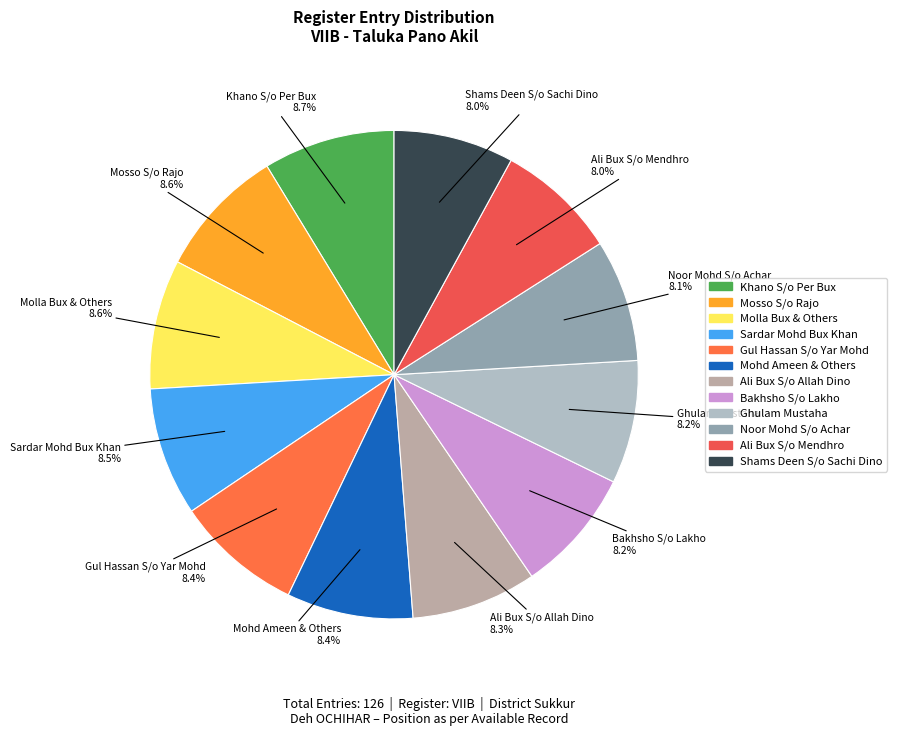

How many segments does this pie chart have?

12